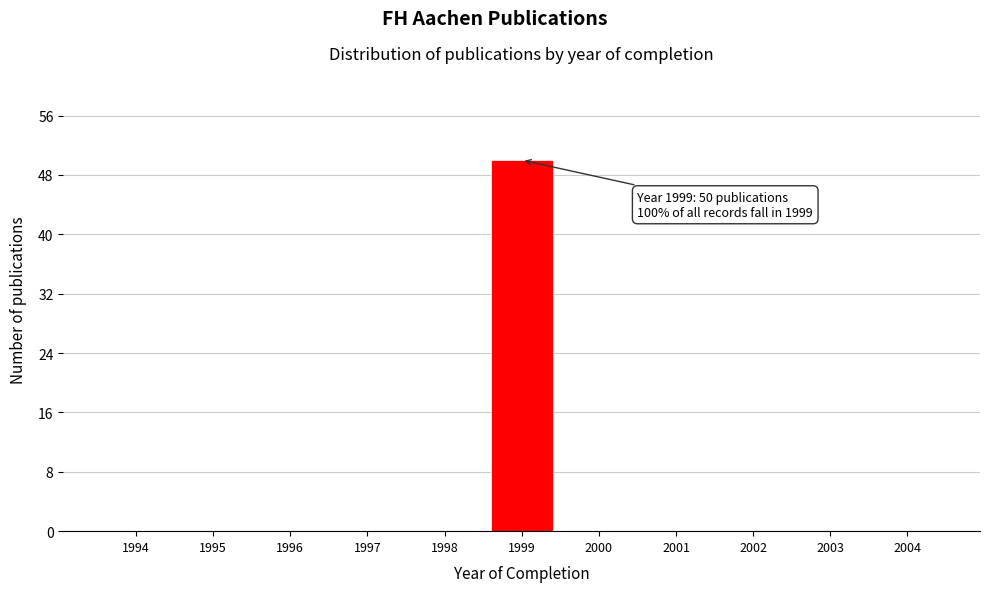

Reading left to right, what are all the values shown in this chart?

1994=0	1995=0	1996=0	1997=0	1998=0	1999=50	2000=0	2001=0	2002=0	2003=0	2004=0